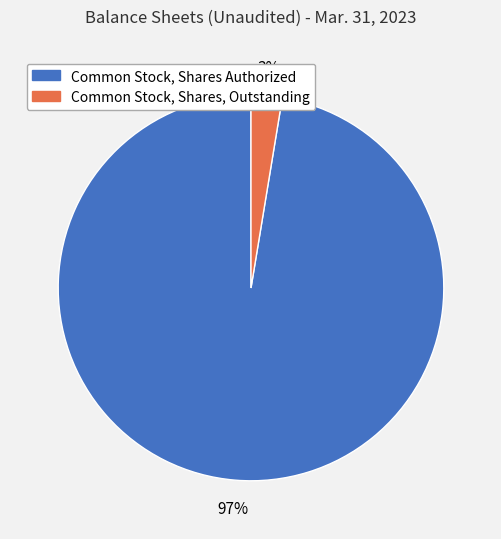

What is the largest slice in the pie chart?

Common Stock, Shares Authorized